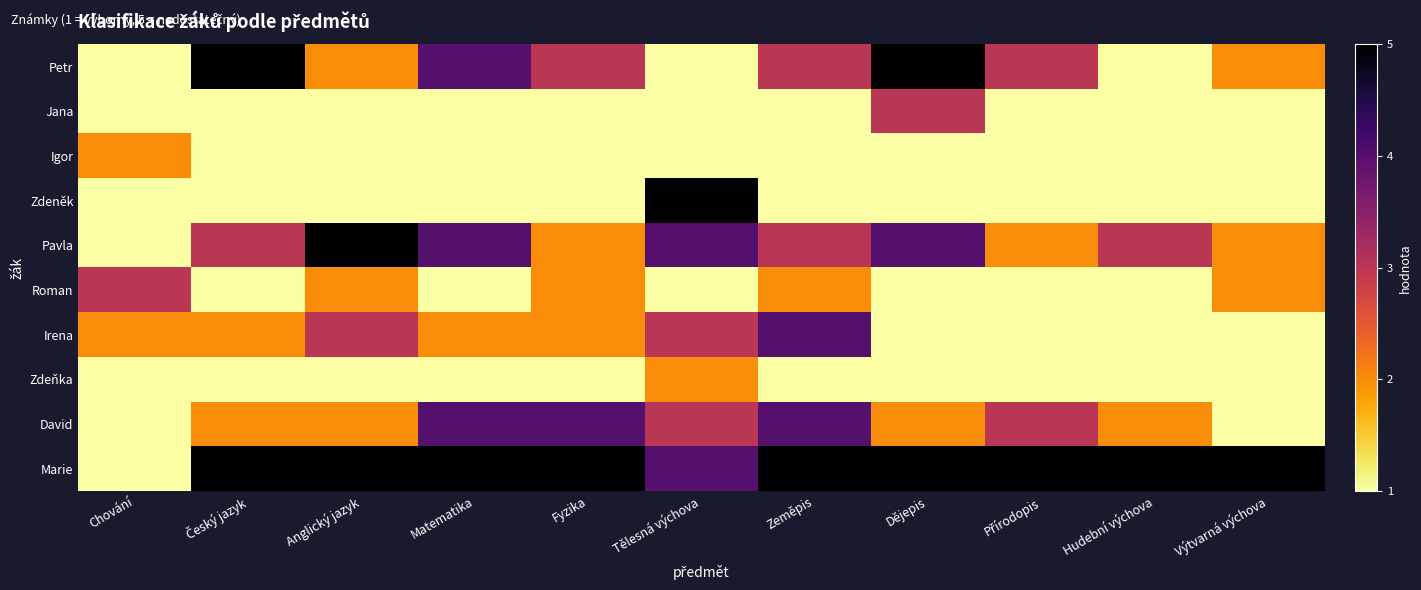

What is the total value across all series at Přírodopis?

19